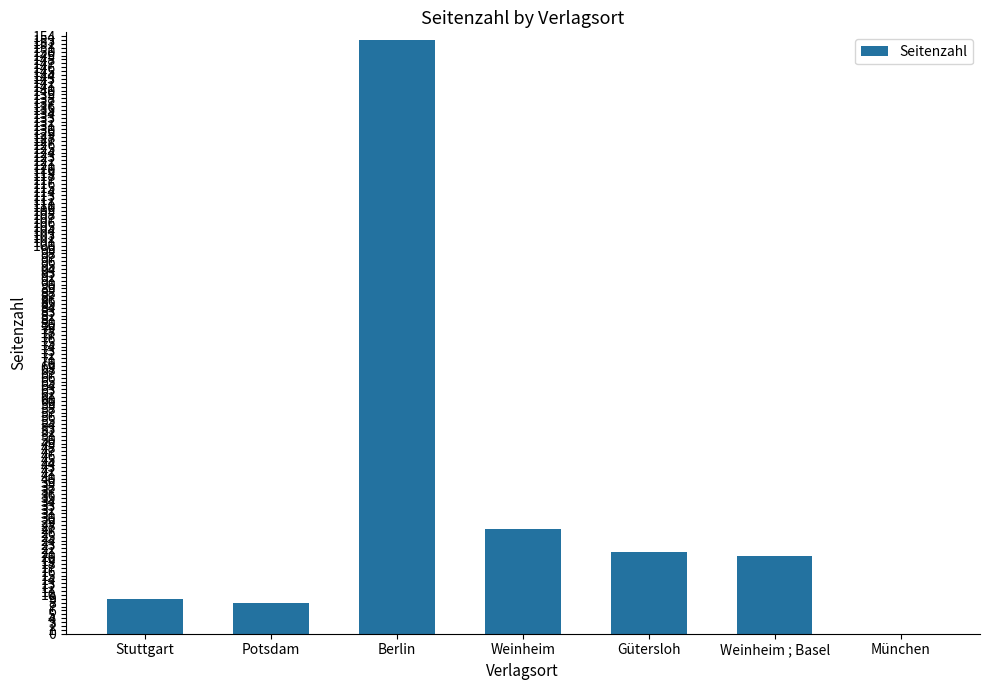

What is the ratio of the value at Potsdam to the value at Weinheim?

0.3